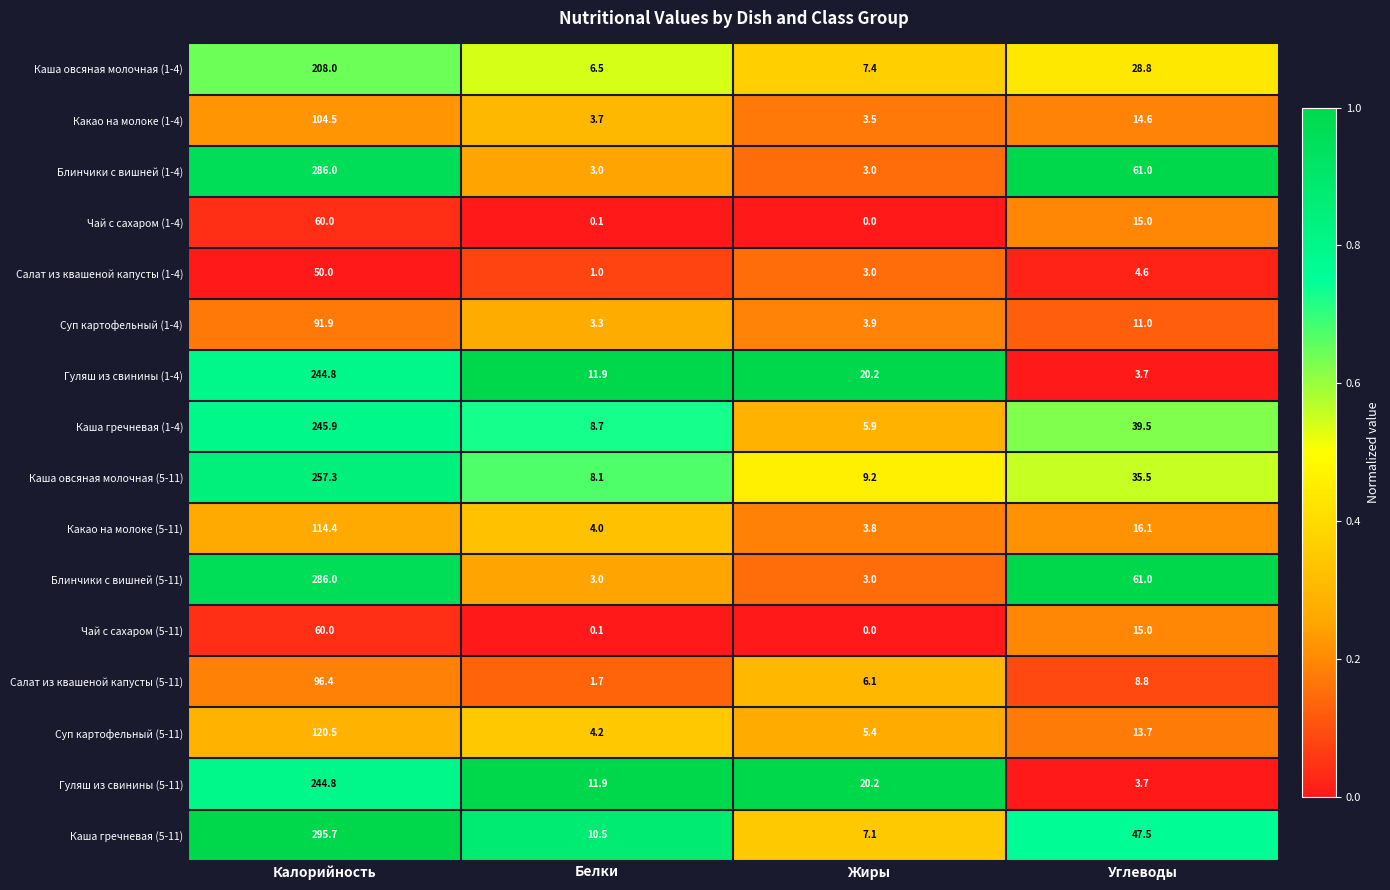

Which series has the widest spread of values?

Каша гречневая (5-11)